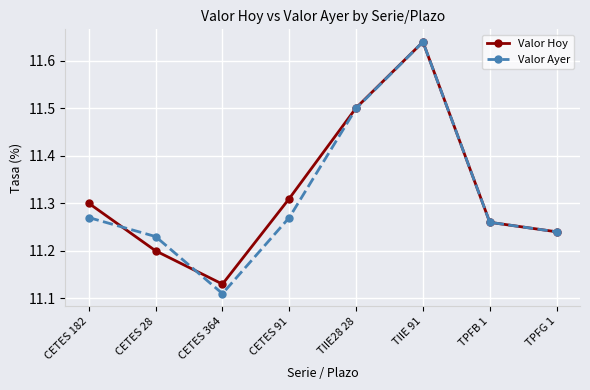

Count the number of data series in this chart.

2